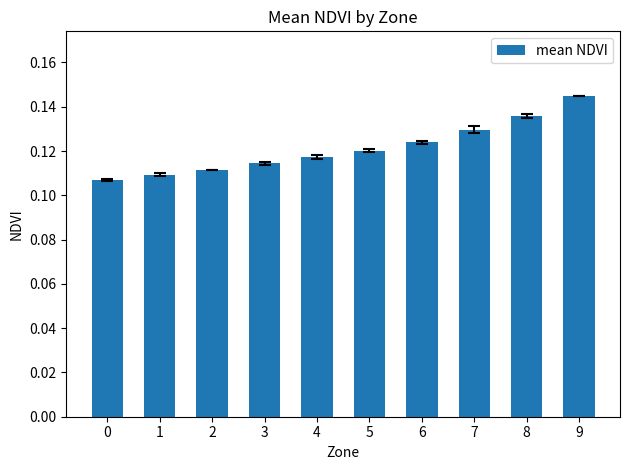

Between 7 and 3, which is larger?

7